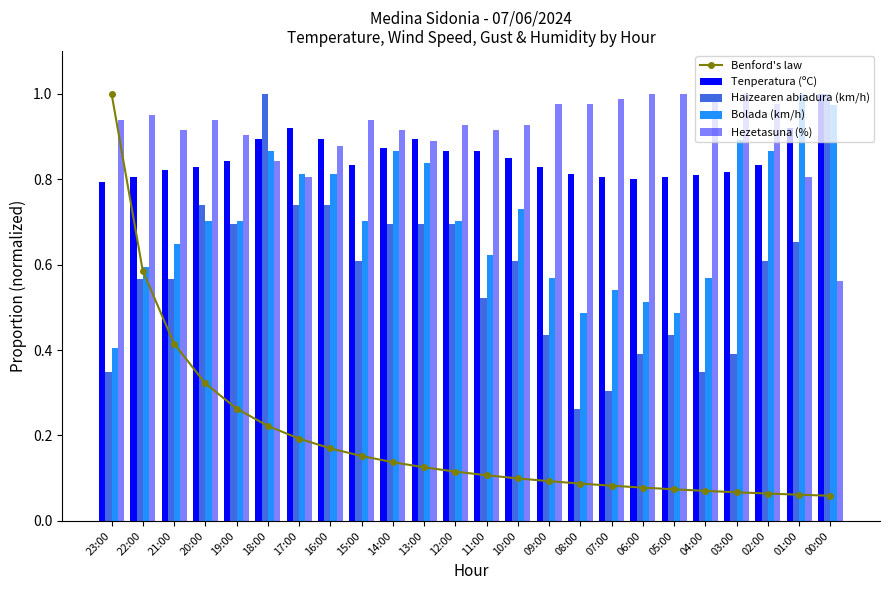

What is the difference between the Benford's law values at 14:00 and 07:00?

0.1